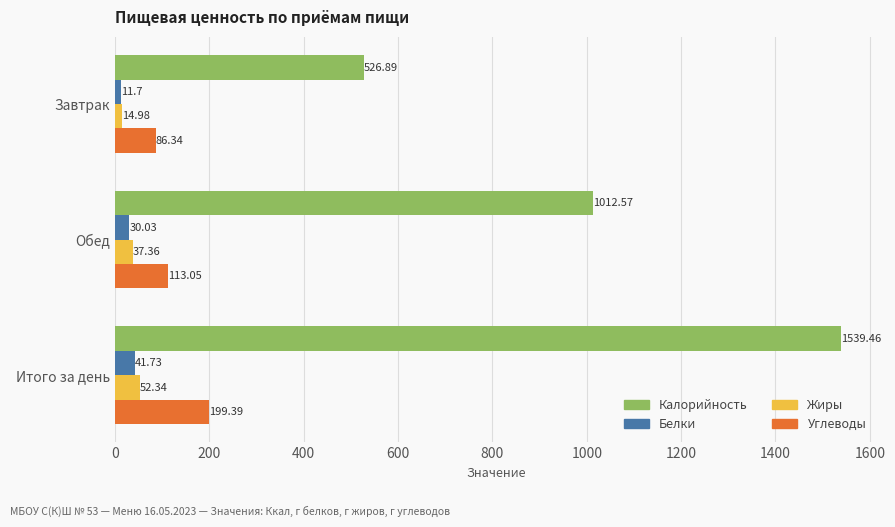

Which series has the largest range (max minus min)?

Калорийность